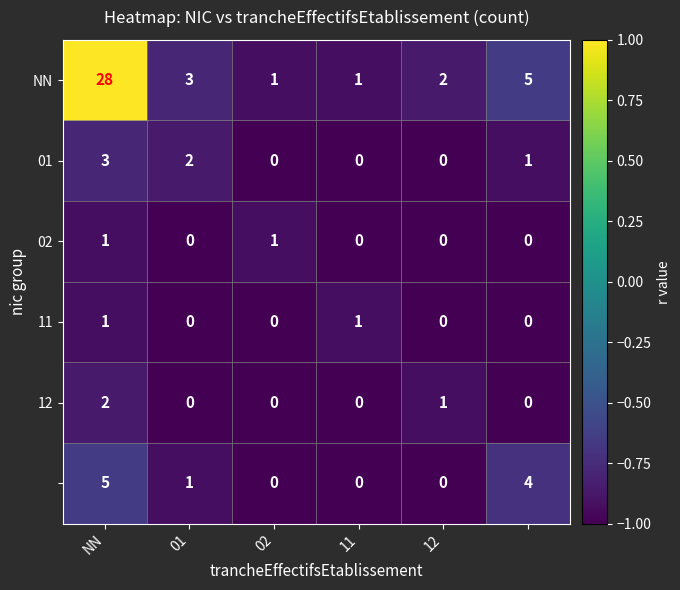

Count the number of data series in this chart.

6